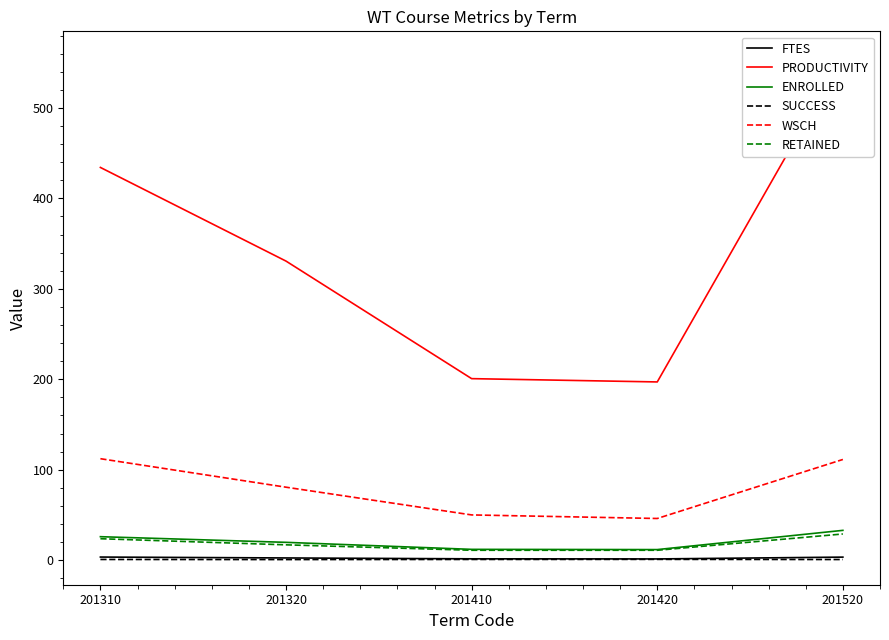

What is the sum of all RETAINED values?

91.8